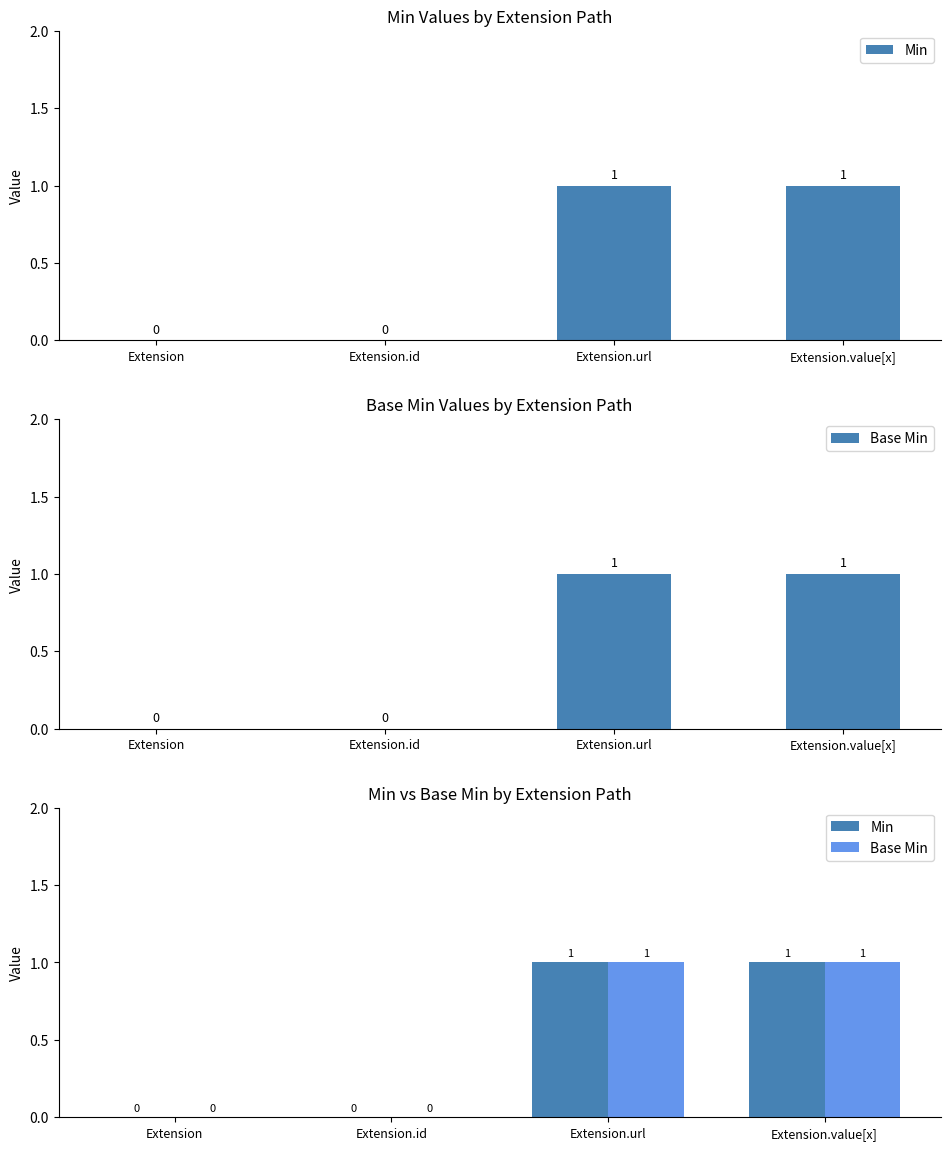

What position from the left is Extension?

1